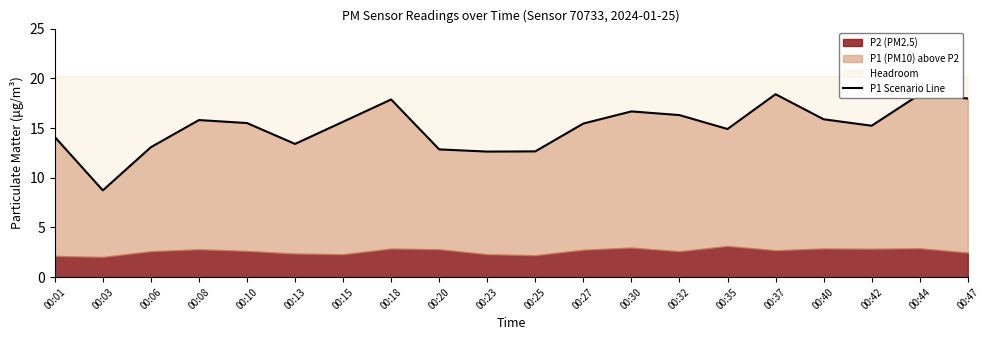

Reading left to right, transcribe all the data shown in this chart.

00:01=14.1	00:03=8.7	00:06=13.1	00:08=15.8	00:10=15.5	00:13=13.4	00:15=15.6	00:18=17.9	00:20=12.8	00:23=12.6	00:25=12.7	00:27=15.4	00:30=16.7	00:32=16.3	00:35=14.9	00:37=18.4	00:40=15.9	00:42=15.2	00:44=18.4	00:47=18.0